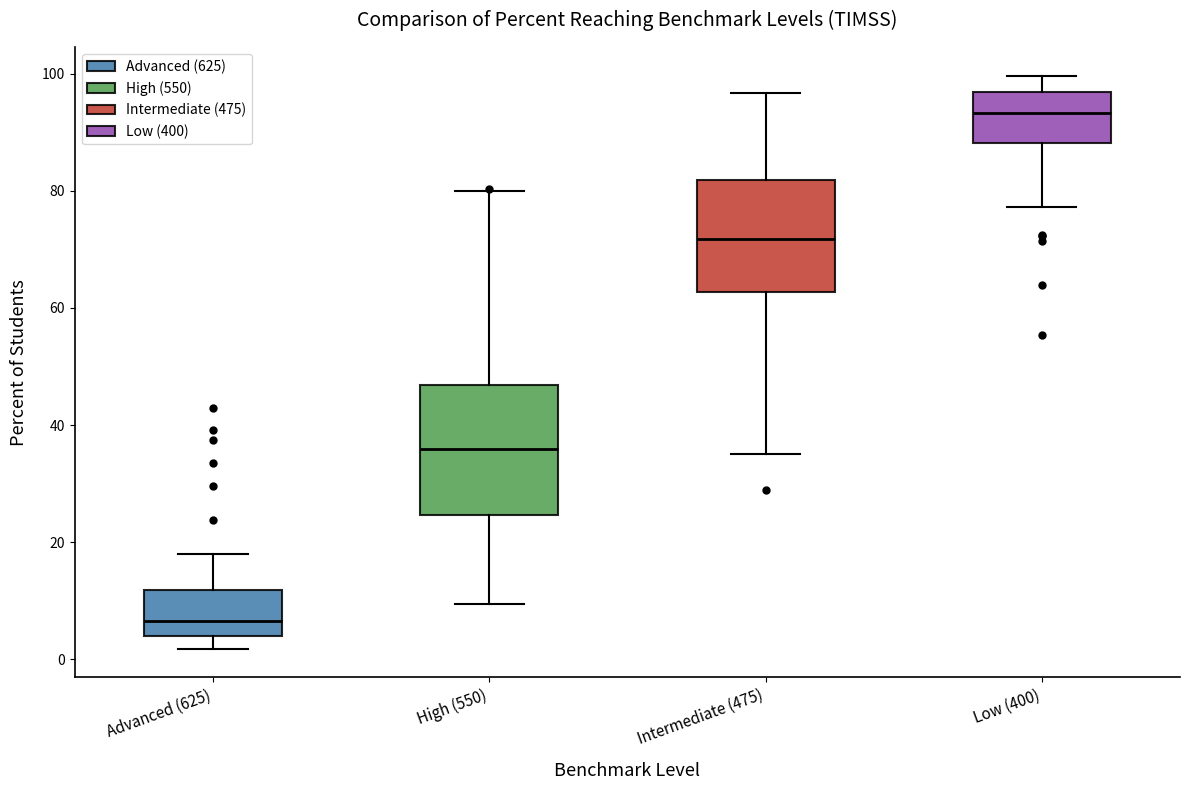

Which box is the tallest, from its lower edge to its upper edge?

High (550)